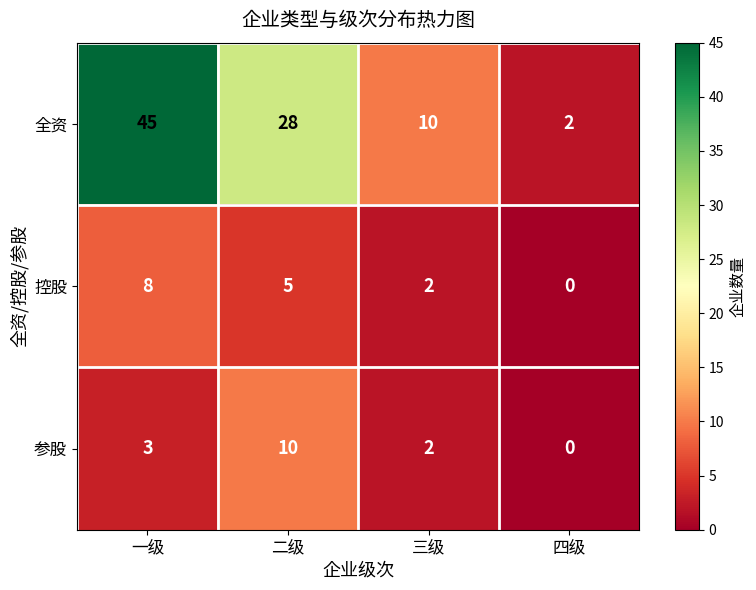

At which label does 全资 first exceed 28?

一级